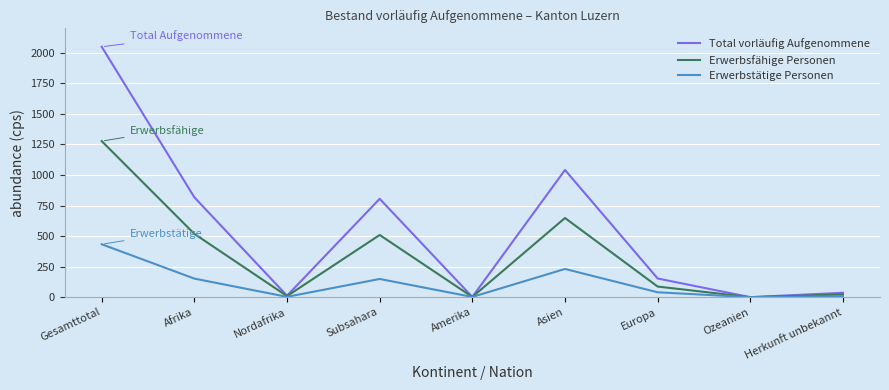

What is the difference between the Erwerbstätige Personen values at Herkunft unbekannt and Amerika?

6